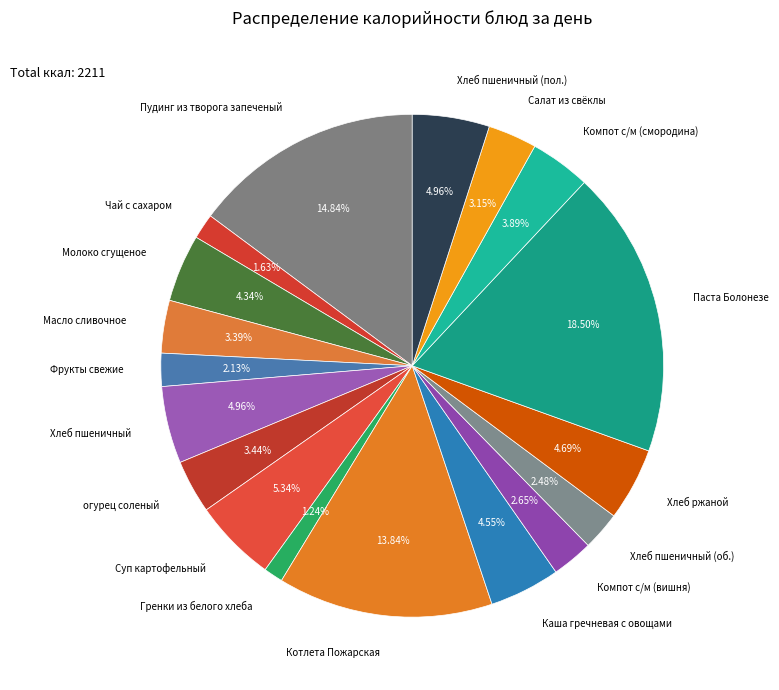

What is the ratio of the value at Паста Болонезе to the value at Гренки из белого хлеба?

14.9